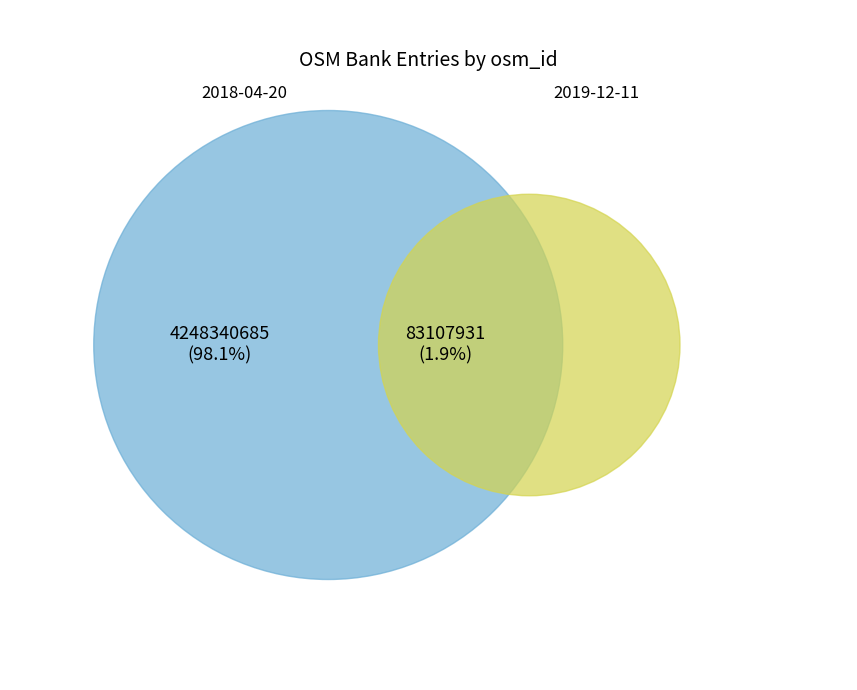

Which category has the biggest portion of the pie?

2018-04-20T10:19:55Z